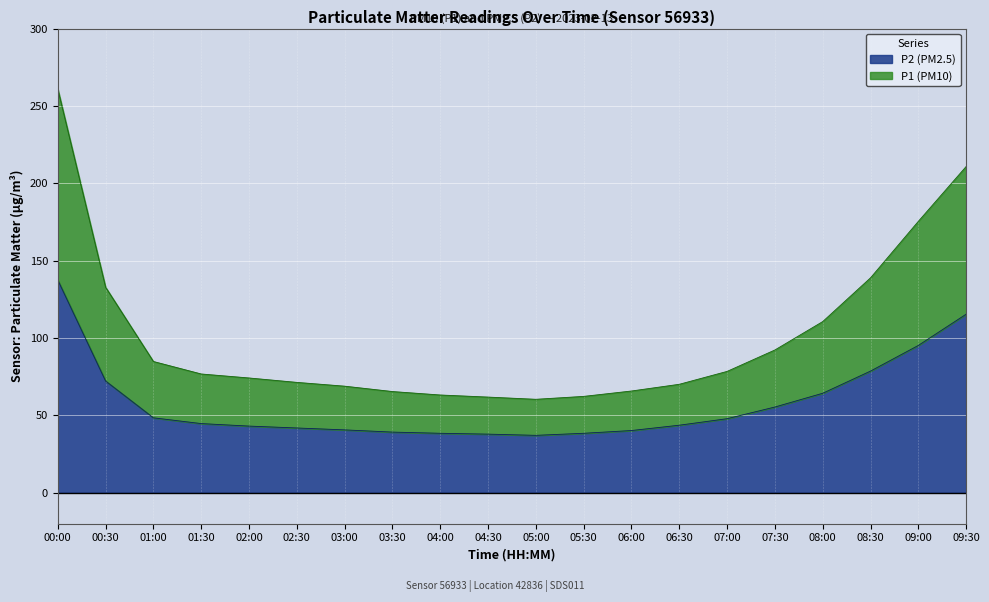

How many data points in P2 are above 44?

10